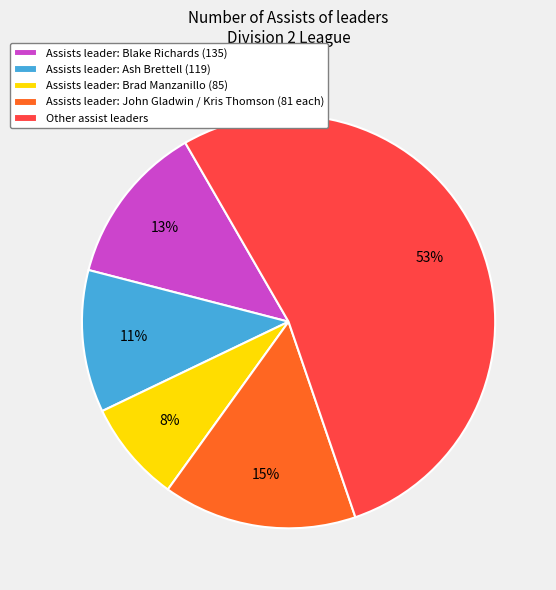

Is it true that Assists leader: Blake Richards (135) is 13% of the pie?

True